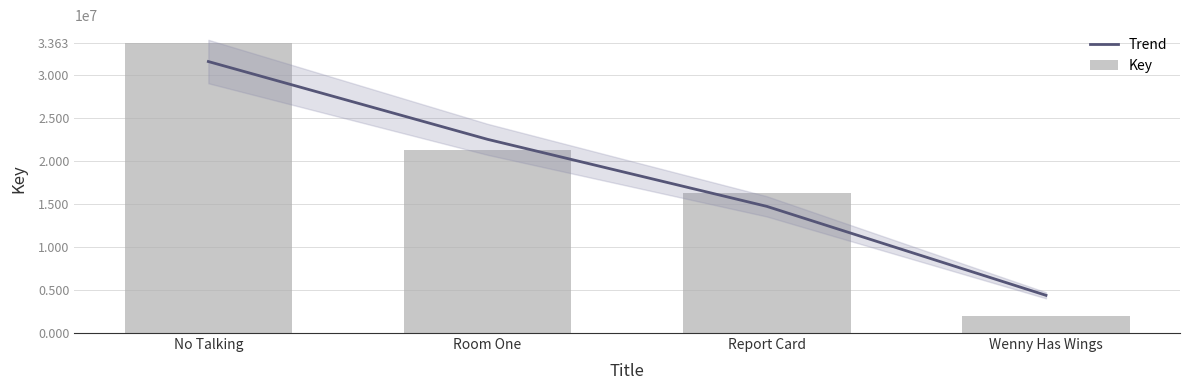

Rank the series by their maximum value, from highest to lowest.

Key, Trend